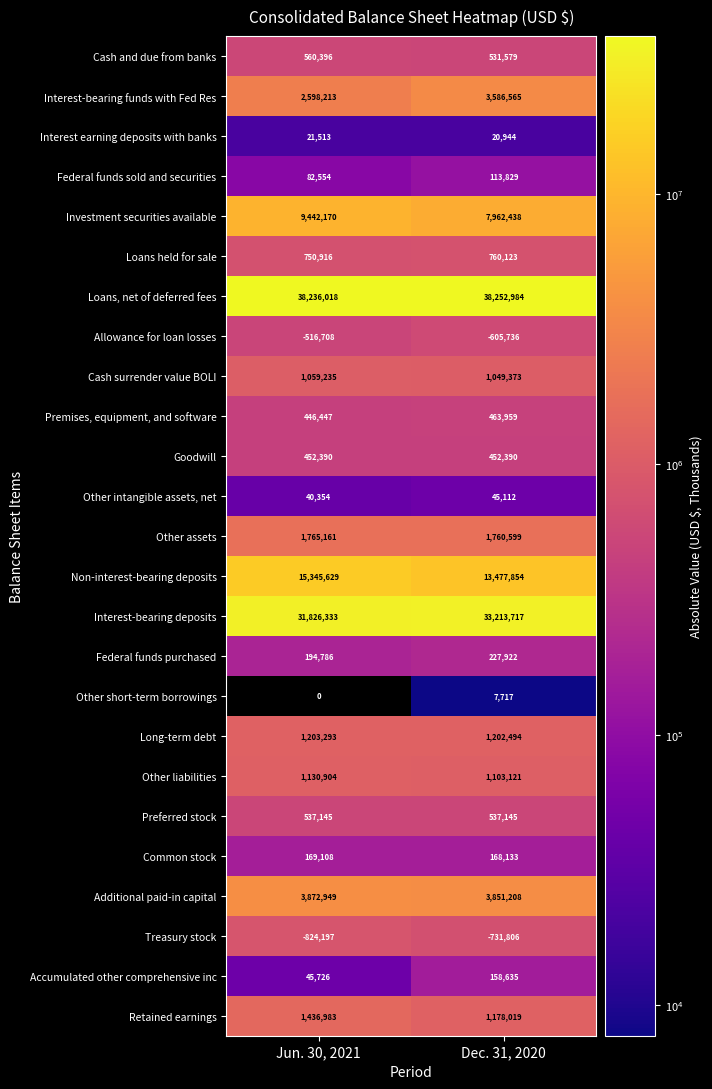

List the labels in order of Common stock value, smallest first.

Dec. 31, 2020, Jun. 30, 2021